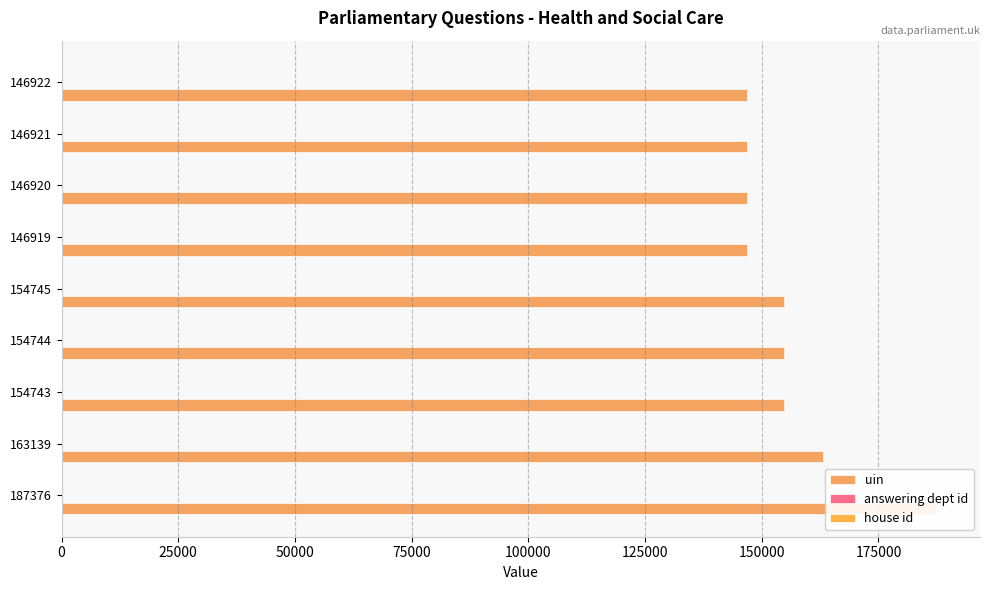

What is the maximum value for house id?

0.2